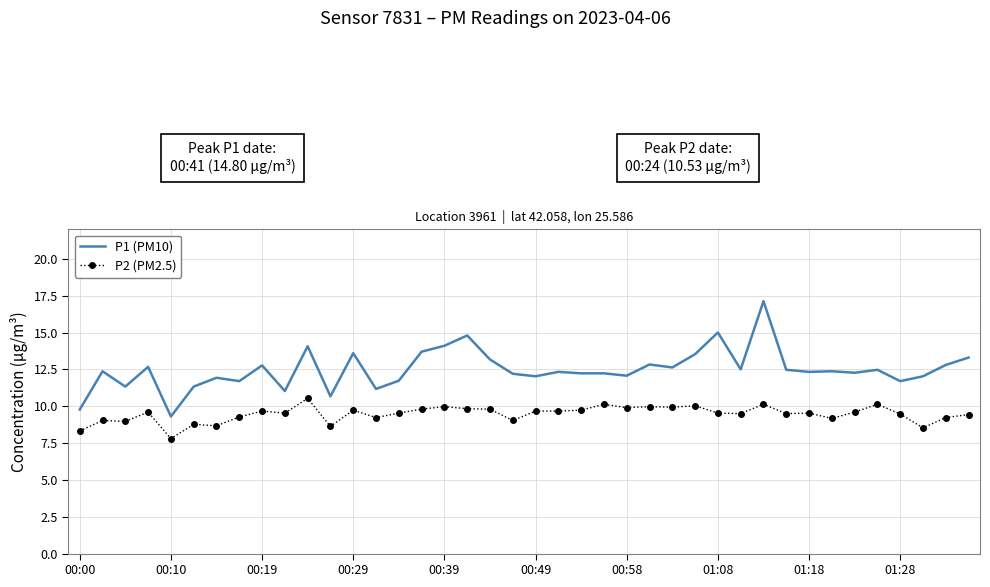

What is the maximum value shown in the chart?

17.1